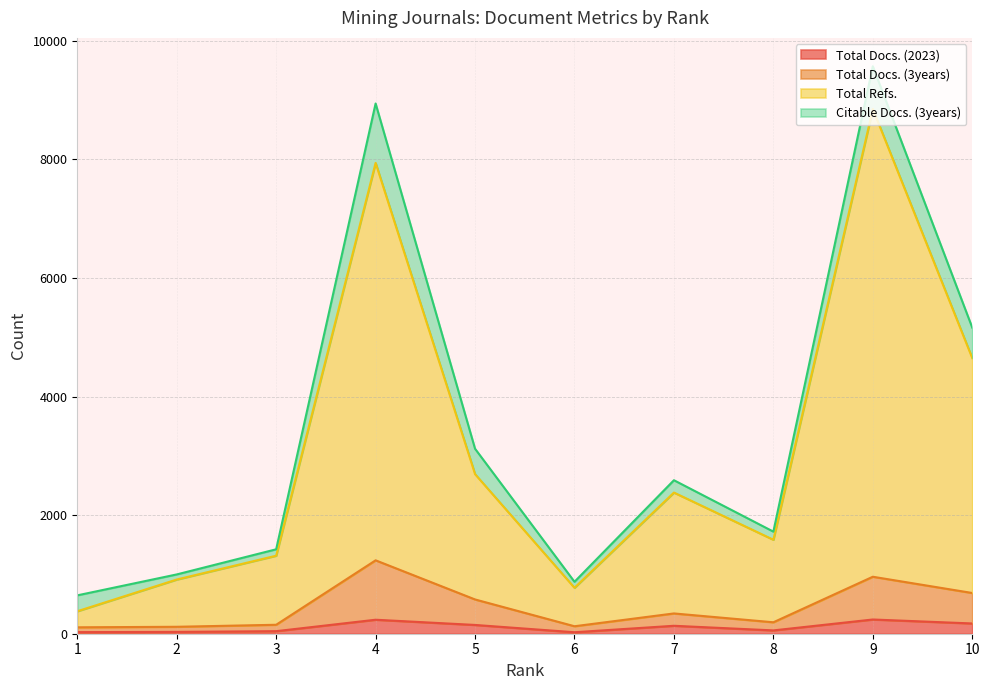

At how many categories does at least one series exceed 2798?

3